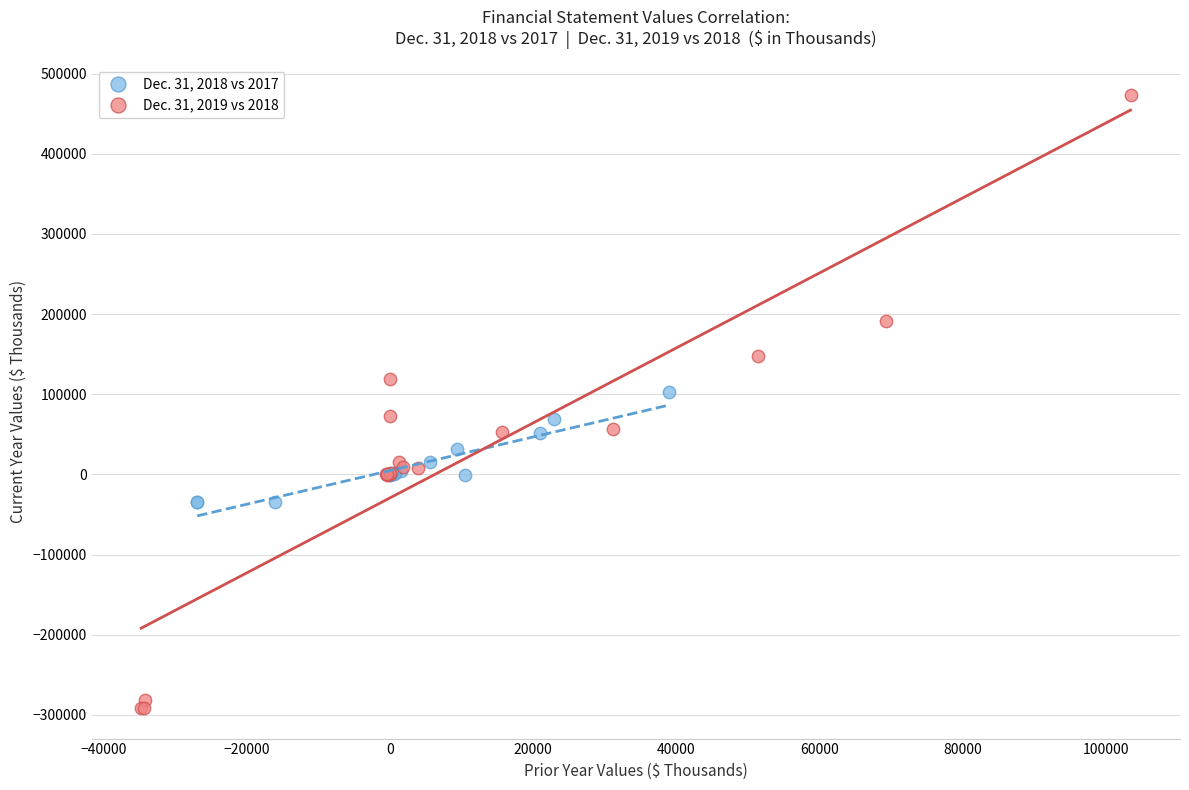

Which series has the widest spread of Y values?

Dec. 31, 2019 vs 2018